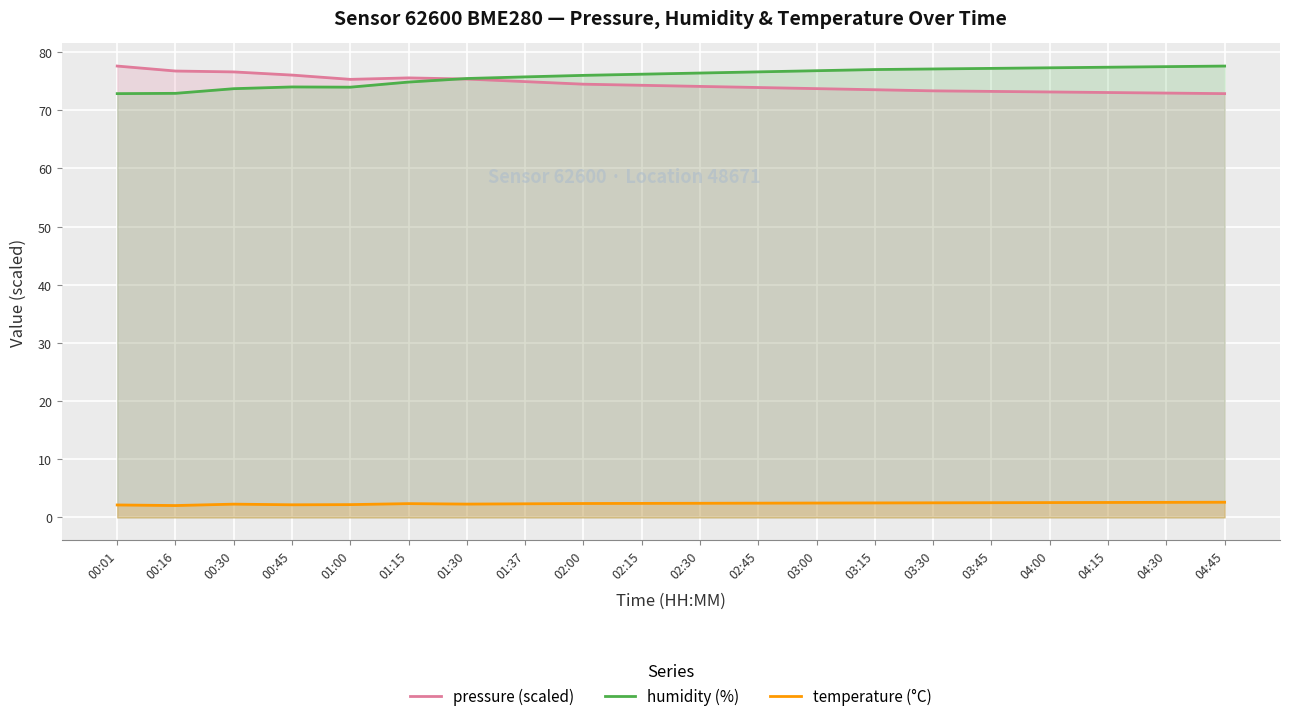

How many distinct data groups are displayed?

3